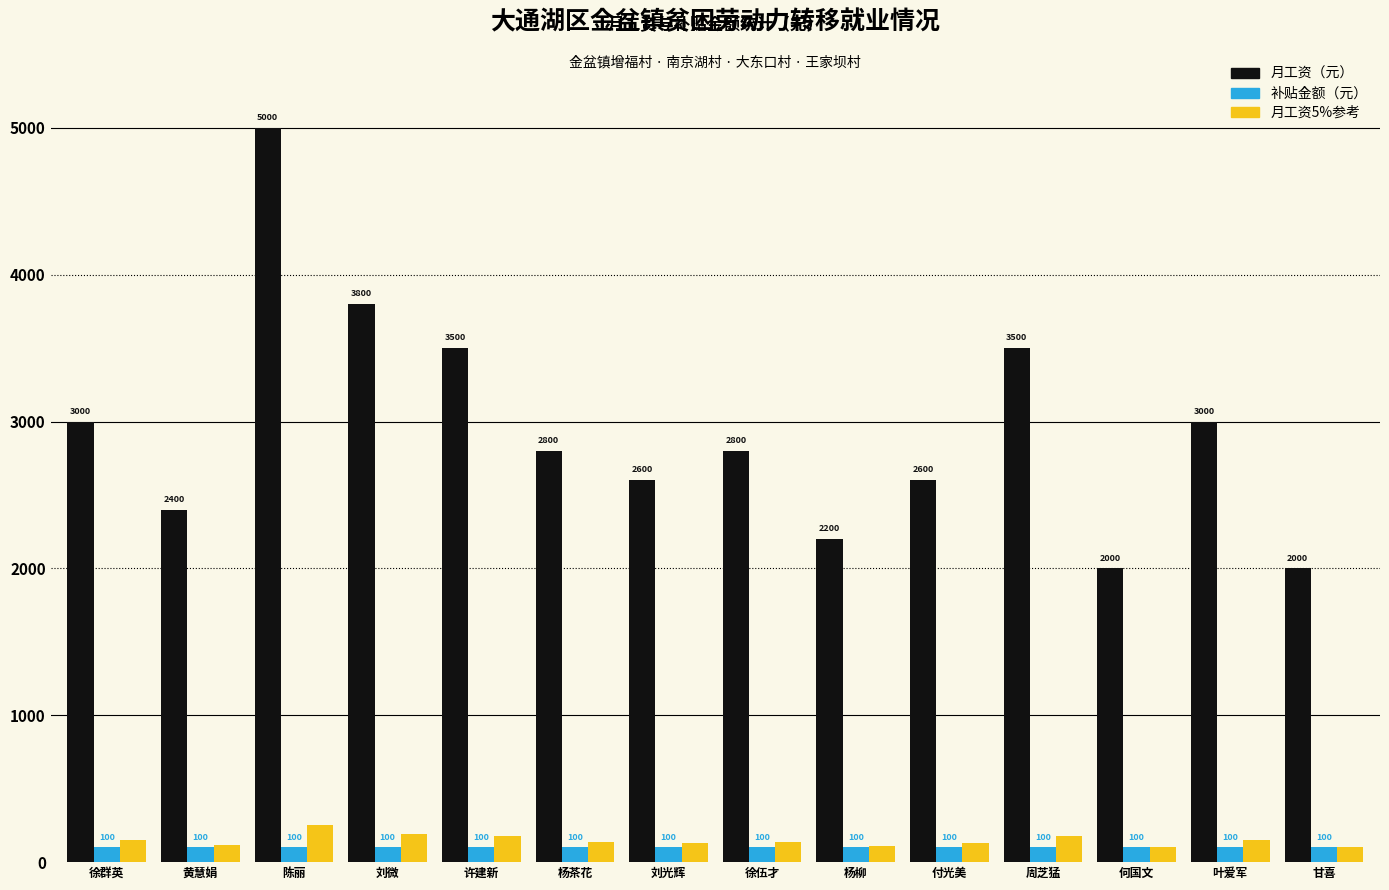

What is the spread (max minus min) of values at 陈丽?

4900